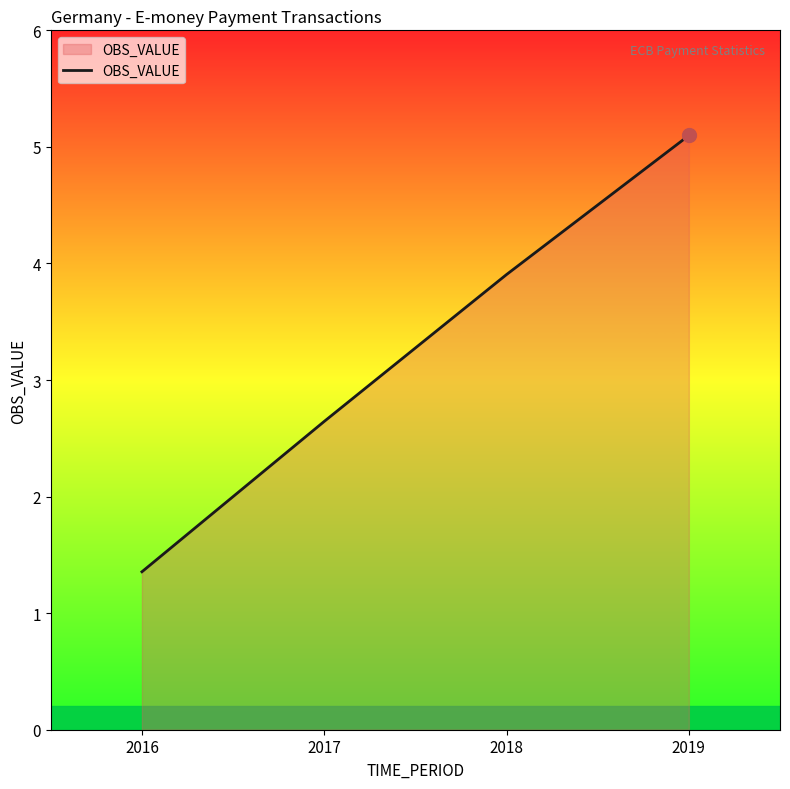

What is the difference between the values at 2017 and 2019?

2.5